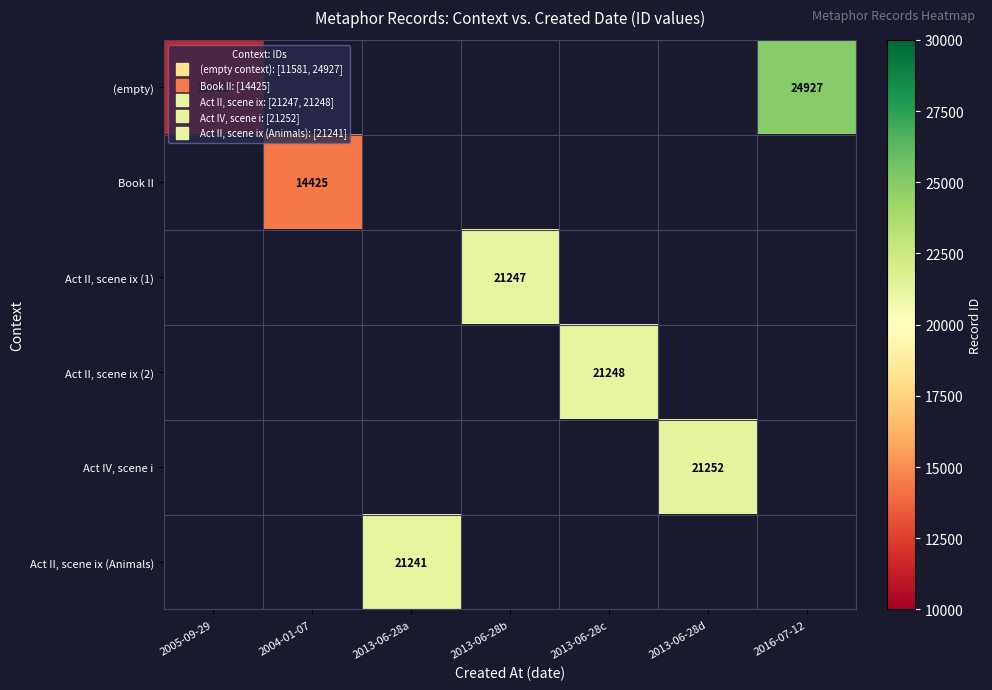

The Act II, scene ix (Animals) series shows 9766.3 at 2013-06-28a. True or false?

False